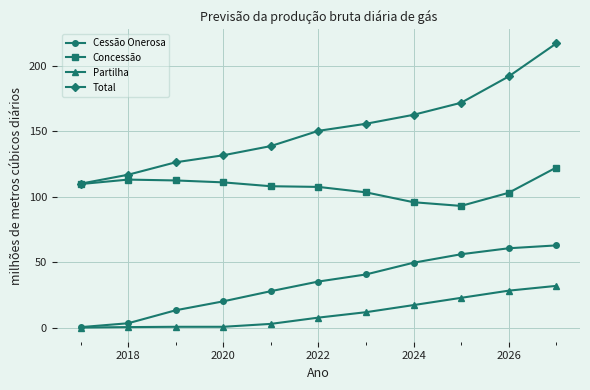

True or false: Total has more than 2 points higher than both neighbors.

False